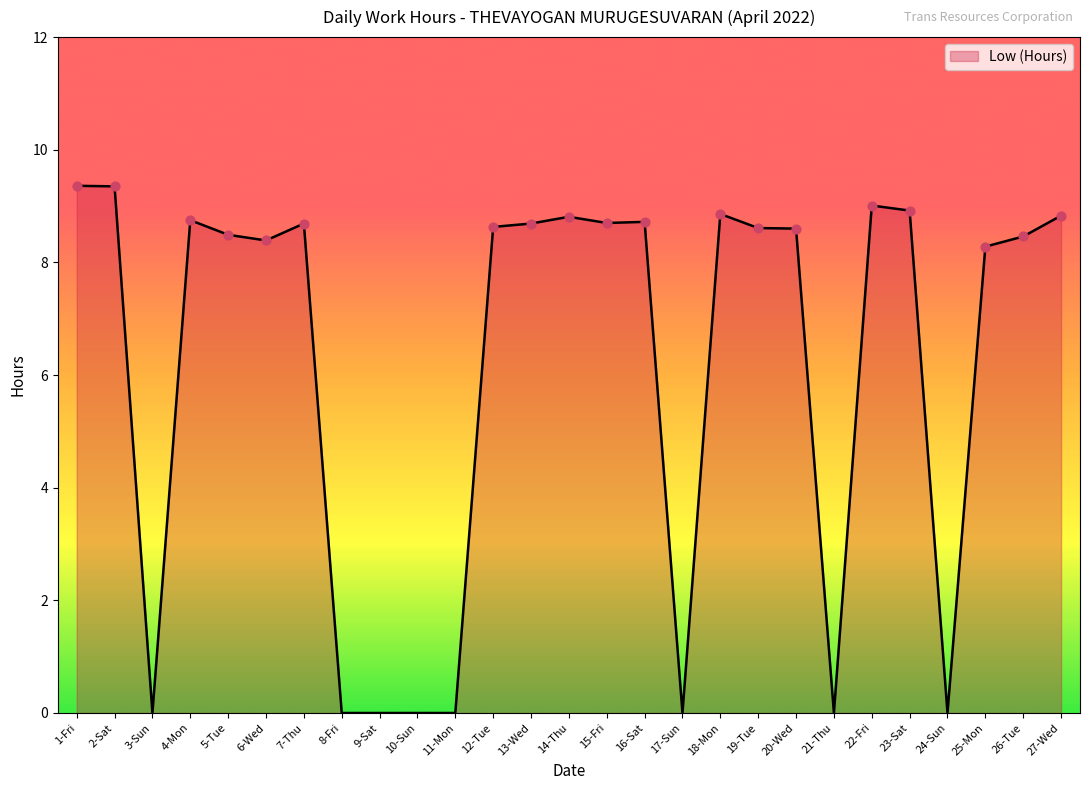

Between 21-Thu and 25-Mon, which is larger?

25-Mon